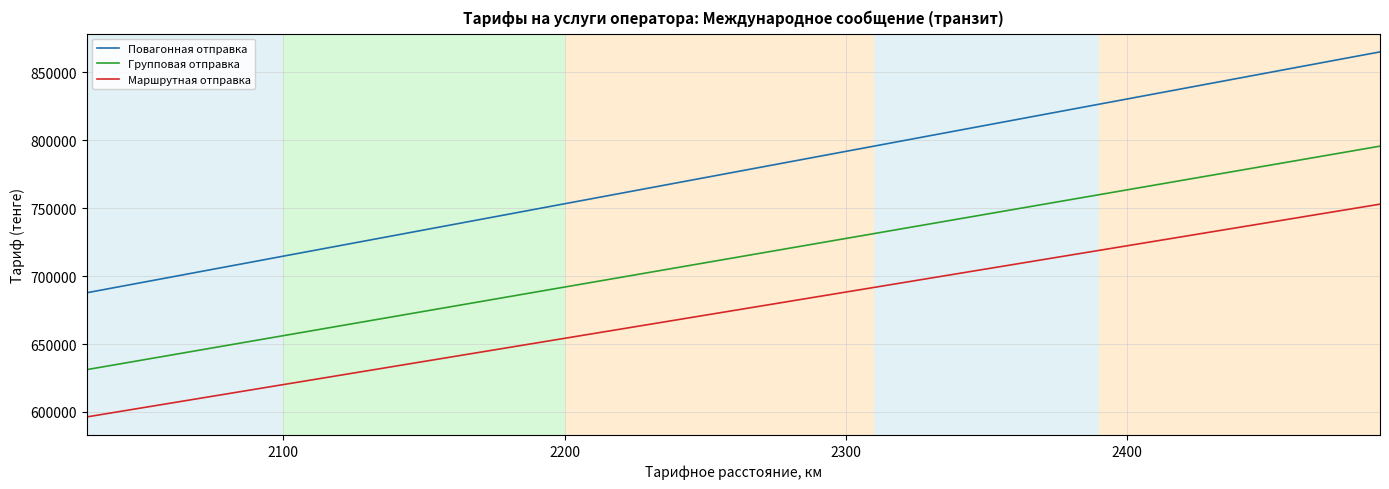

What is the difference between the second highest and minimum values in the Повагонная отправка series?

169723